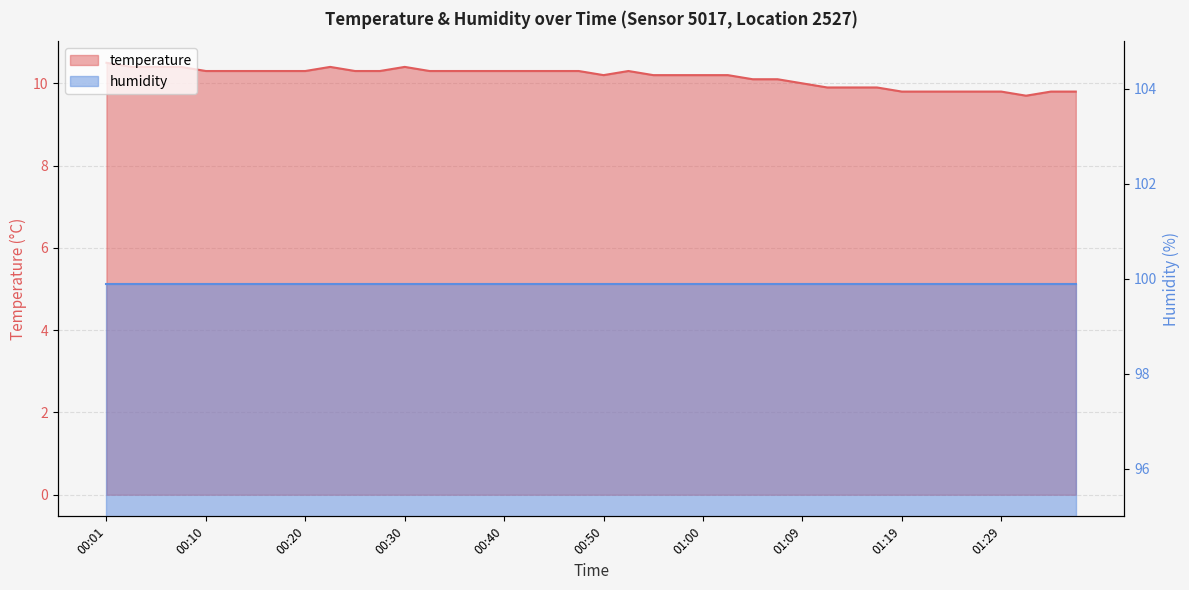

What is the change in value from 01:09 to 01:14?

-0.1